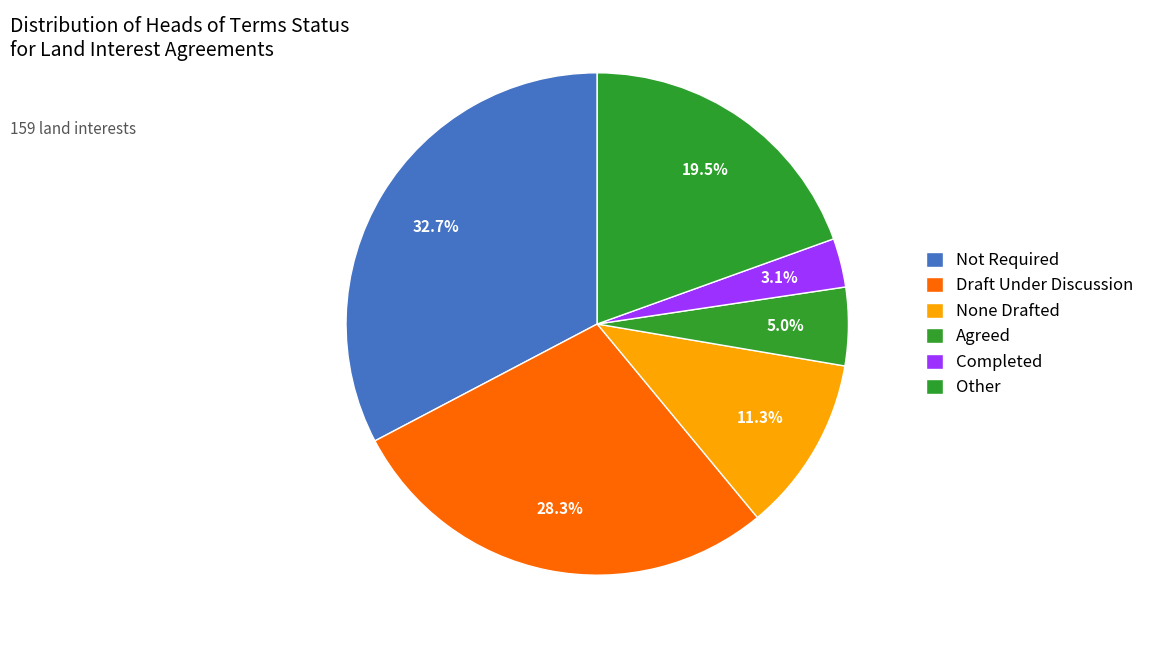

Count the number of slices in the pie.

6